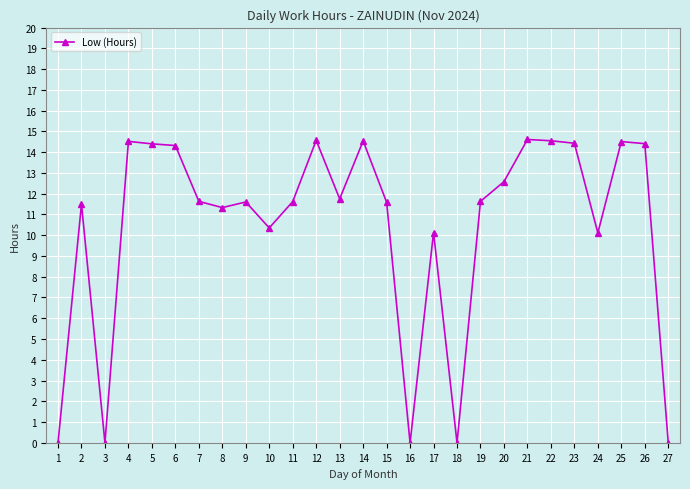

Does the chart have visible grid lines?

Yes